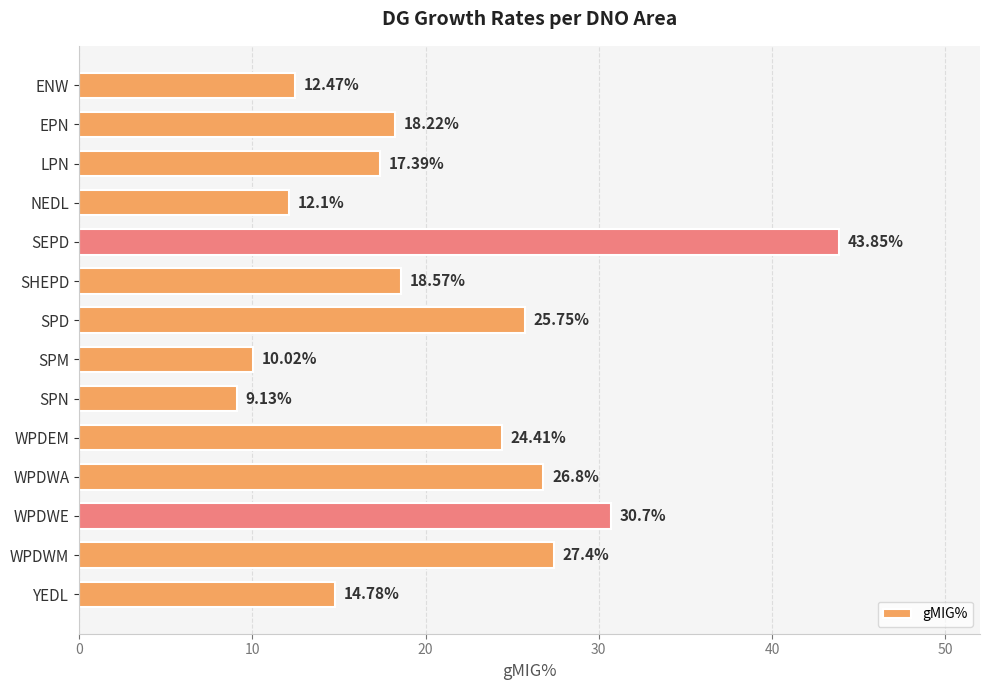

List the labels in order of value, smallest first.

SPN, SPM, NEDL, ENW, YEDL, LPN, EPN, SHEPD, WPDEM, SPD, WPDWA, WPDWM, WPDWE, SEPD